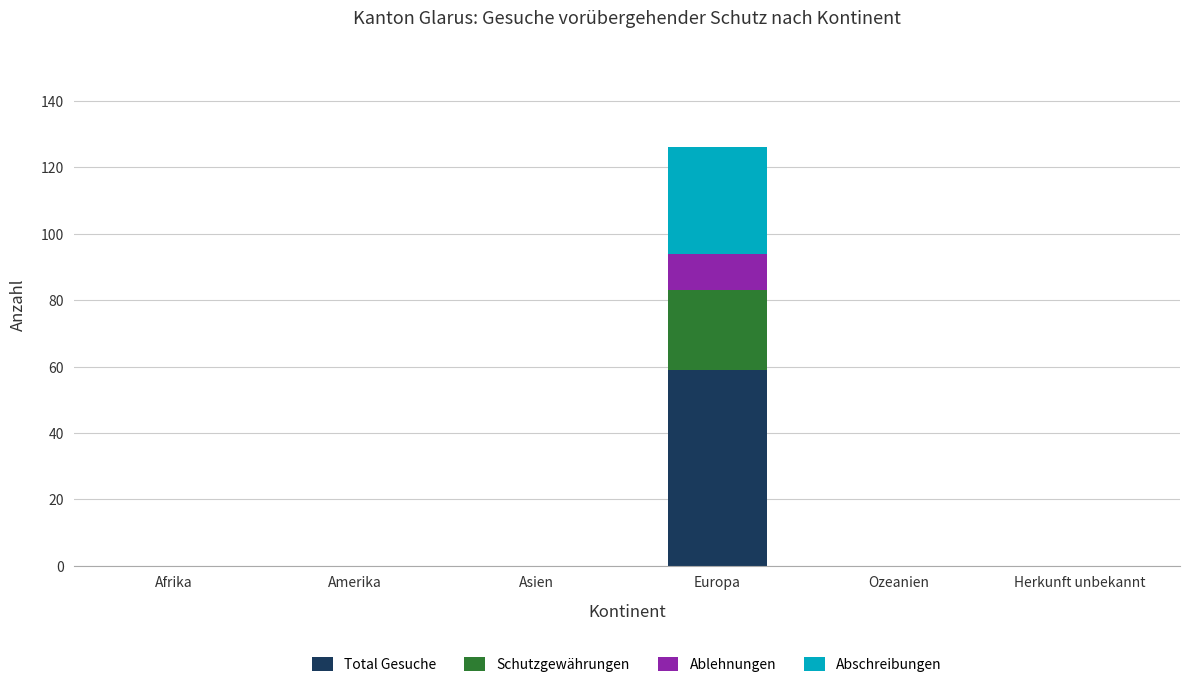

Which category has the highest value in the Total Gesuche series?

Europa